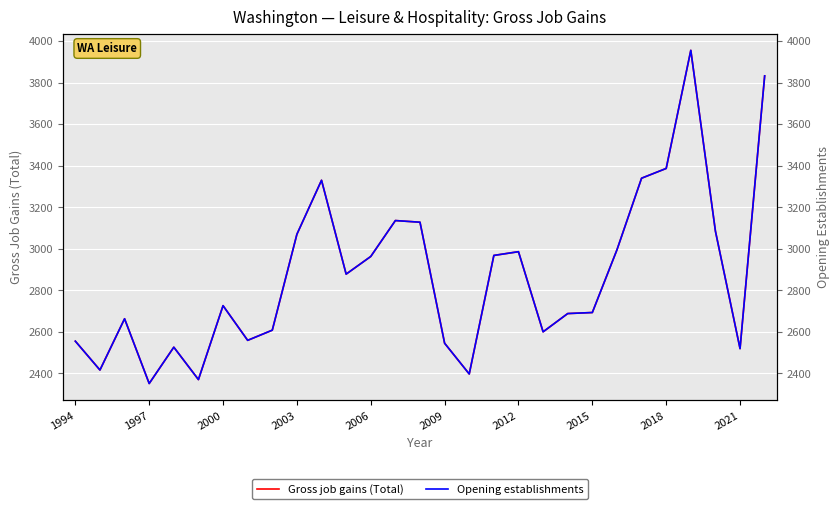

What are all the series names shown in the legend?

Gross job gains (Total), Opening establishments